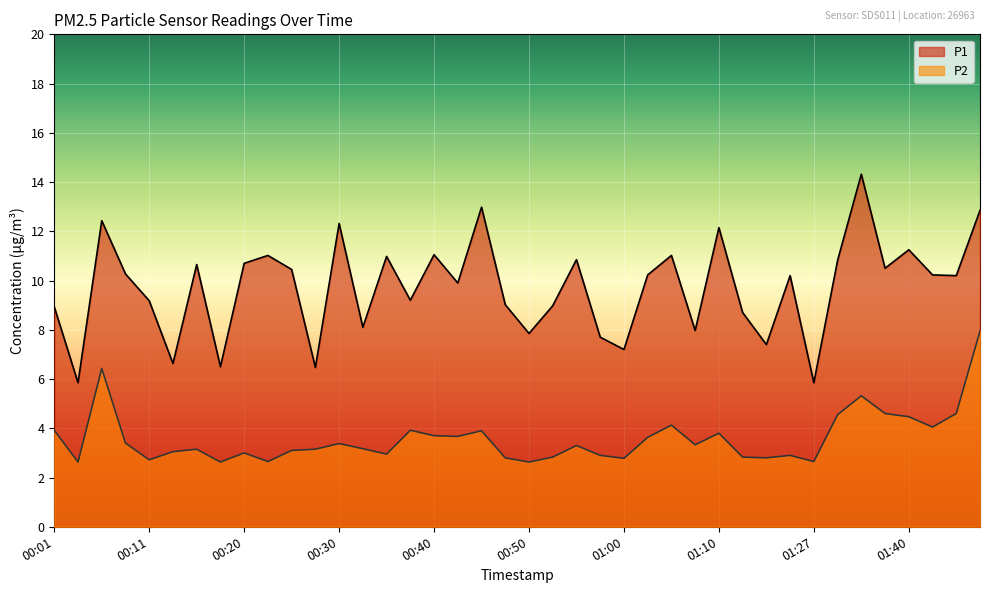

Does the chart display data point markers on the line(s)?

No